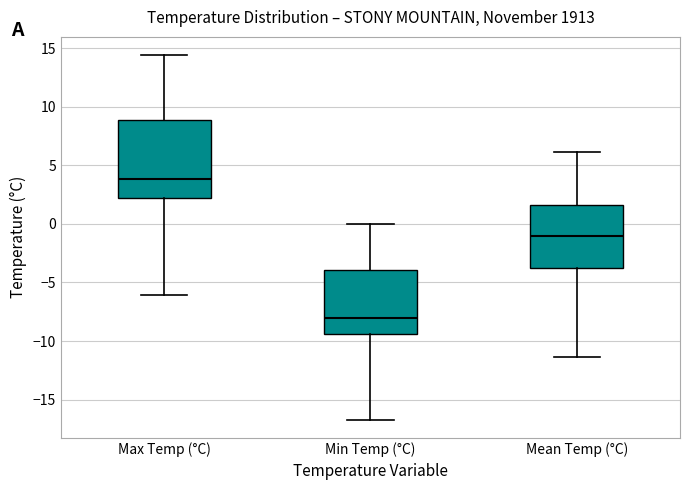

Where does the median line of the box for Min Temp (°C) sit on the y-axis? The values are not printed on the chart, so give them approximately, as read against the axis.

-8.0